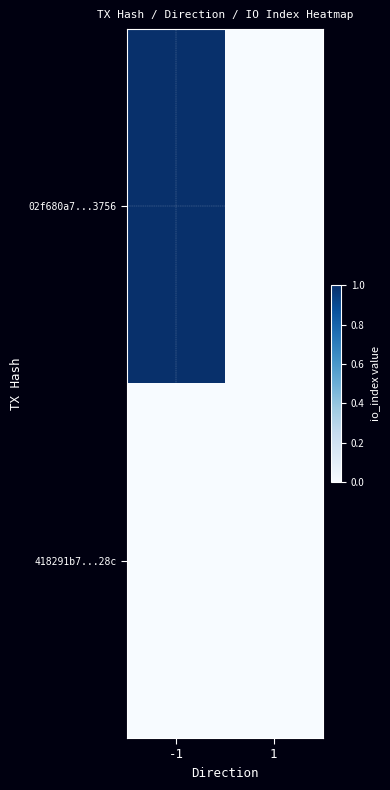

Reading left to right, list all the values displayed in this chart.

02f680a7...3756: -1=1	1=0
418291b7...28c: -1=0	1=0